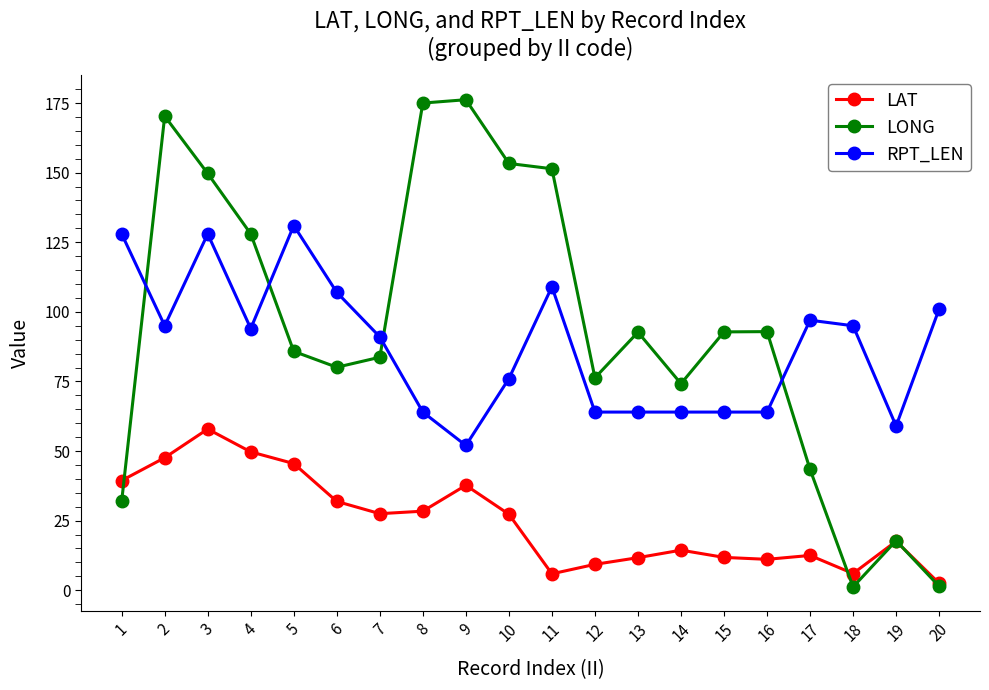

Count the number of categories in the chart.

20